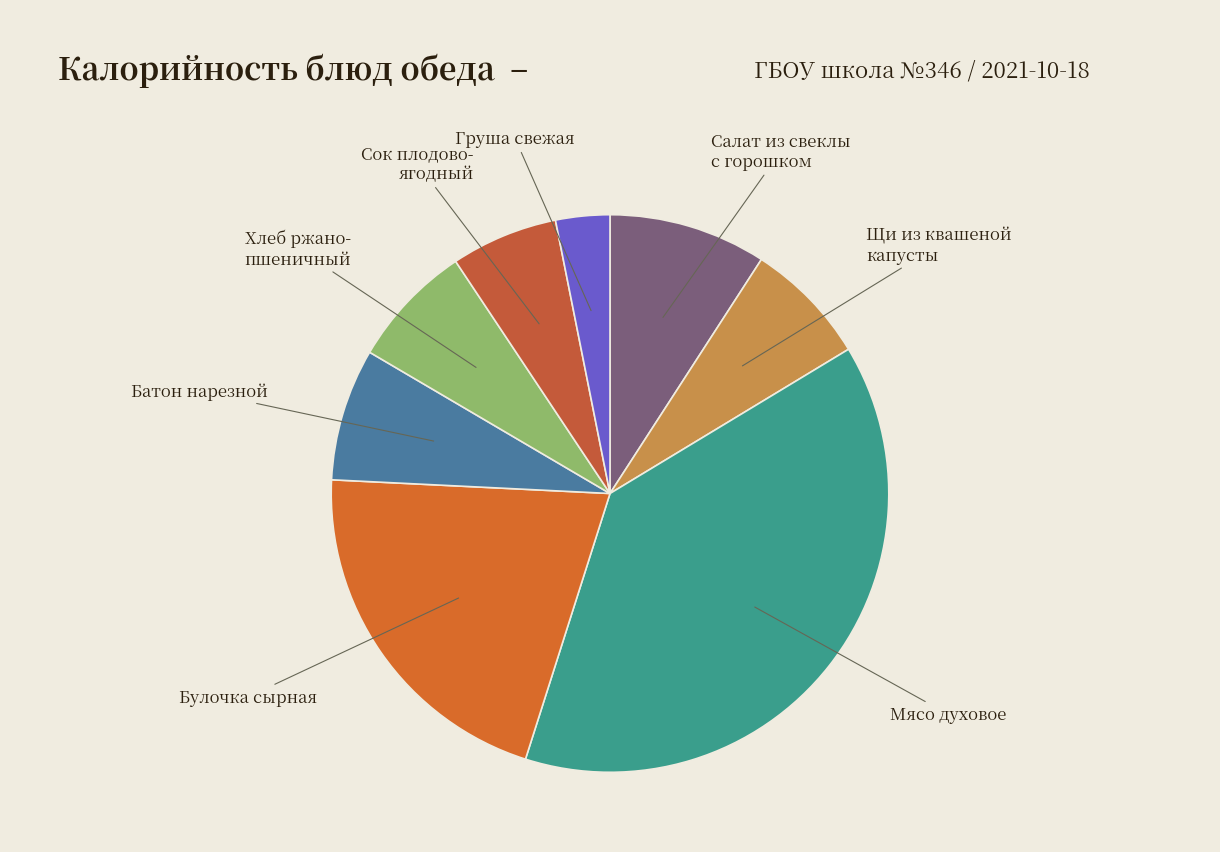

Is there a majority slice in this chart?

No